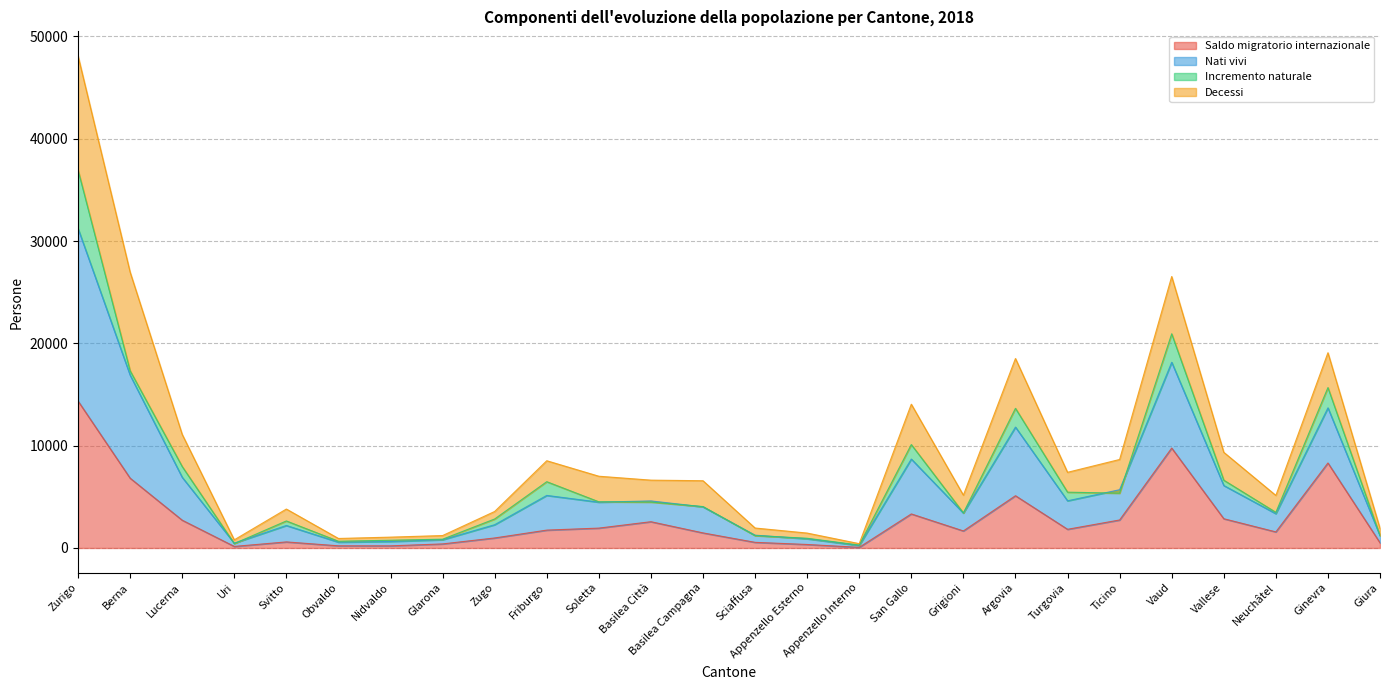

True or false: Saldo migratorio internazionale has a value of 8309 at Ginevra.

True